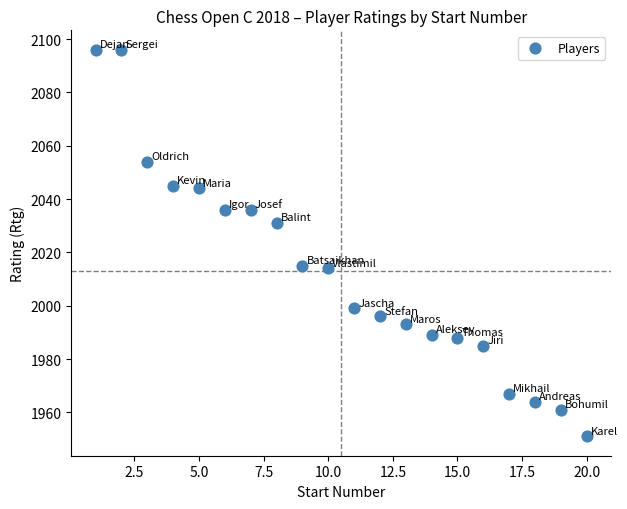

What is the range of Y values (max minus min)?

145